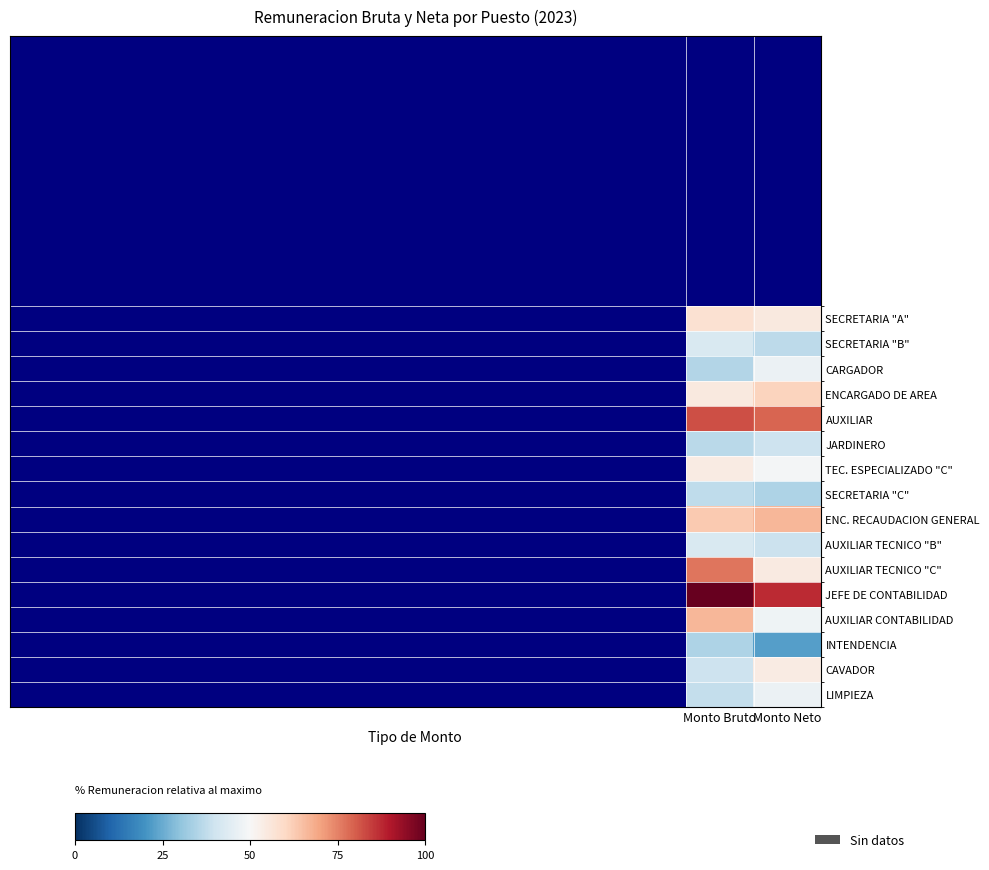

Between Monto Neto and Monto Bruto, which is larger?

Monto Bruto